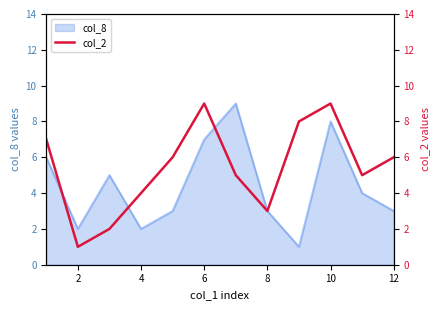

The value of col_8 at 6 is 10. True or false?

False